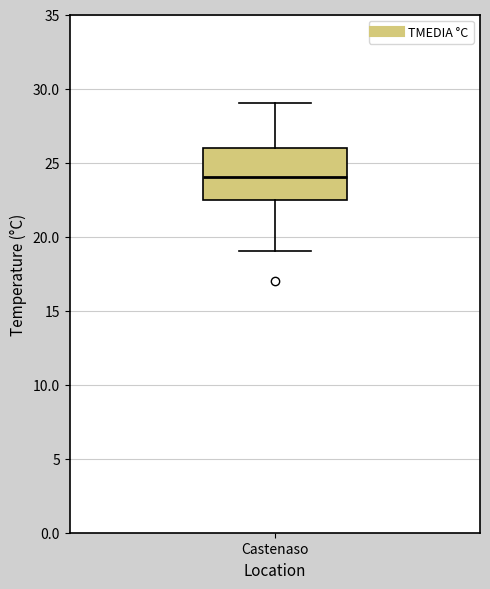

Read this box plot against the y-axis: the position of the median line, the range covered by the box, and the ends of both whiskers. The values are not printed on the chart, so give them approximately, as read against the axis.

median 24.0, box 22.5 to 26.0, whiskers 19.0 to 29.0